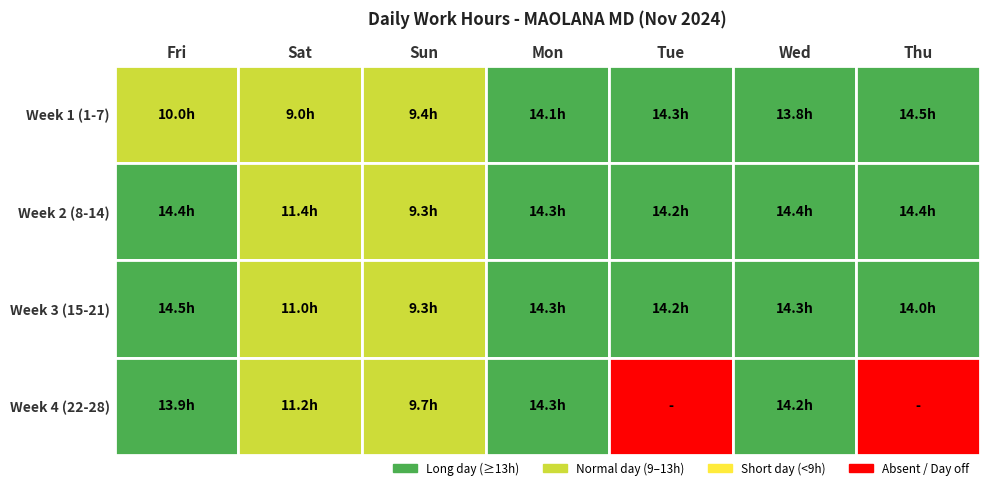

At which label does Week 1 (1-7) reach its peak?

Thu